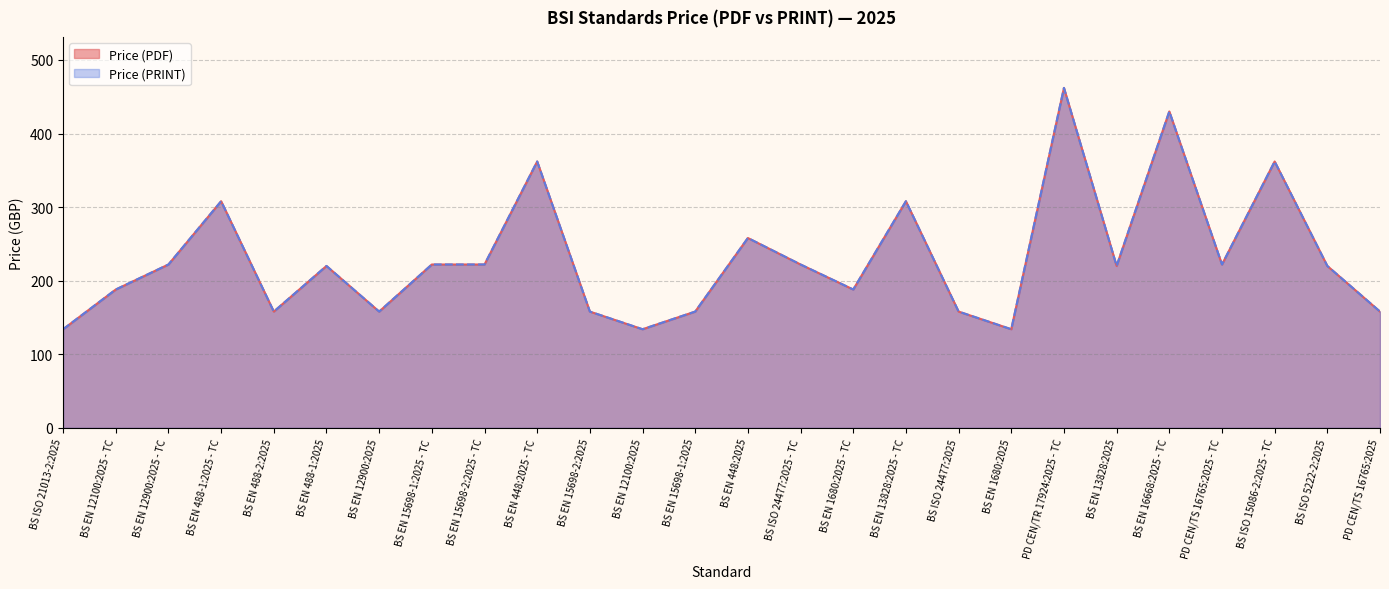

Count the number of categories in the chart.

26